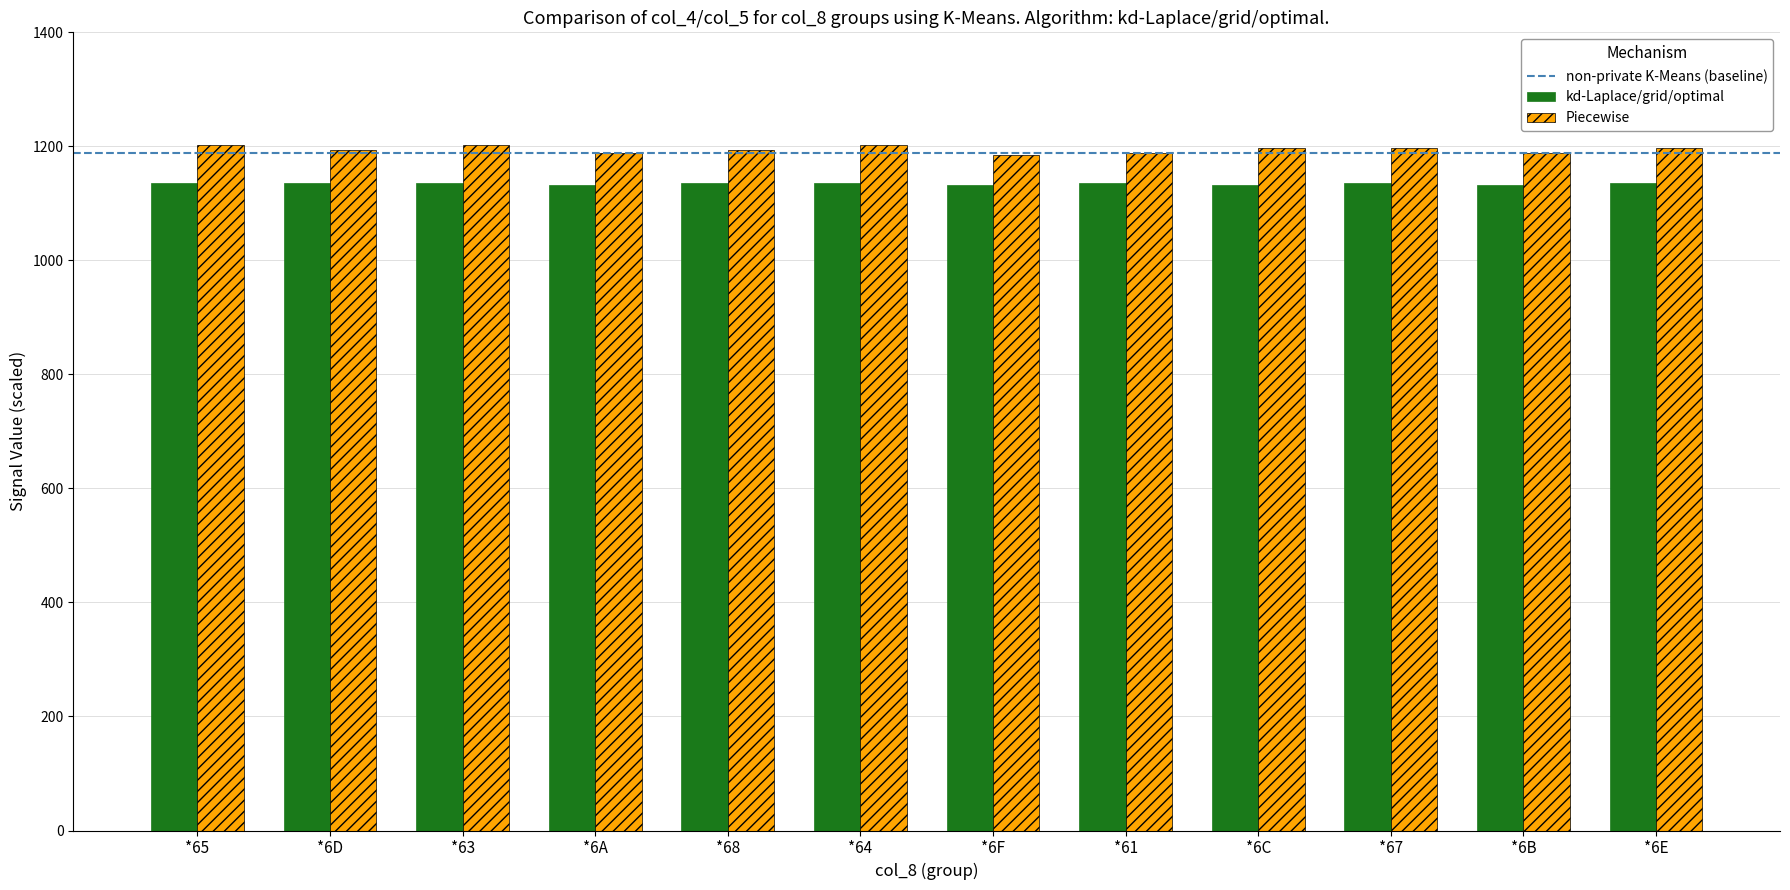

The kd-Laplace/grid/optimal series shows 397 at *6F. True or false?

False